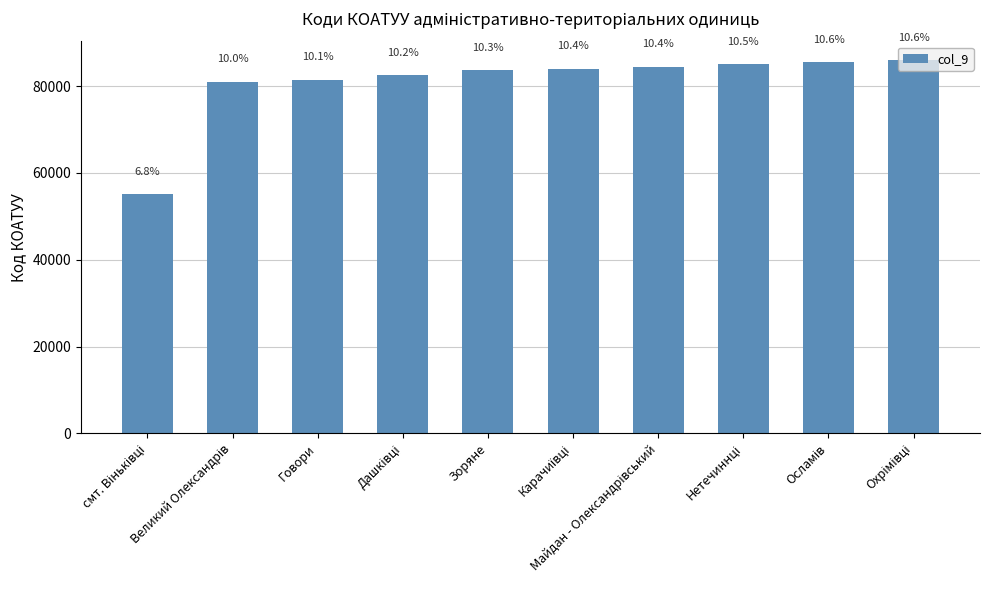

Reading left to right, extract all data points from this chart.

смт. Віньківці=55100	Великий Олександрів=81001	Говори=81501	Дашківці=82501	Зоряне=83701	Карачиївці=84001	Майдан - Олександрівський=84501	Нетечиннці=85001	Осламів=85501	Охрімівці=86001